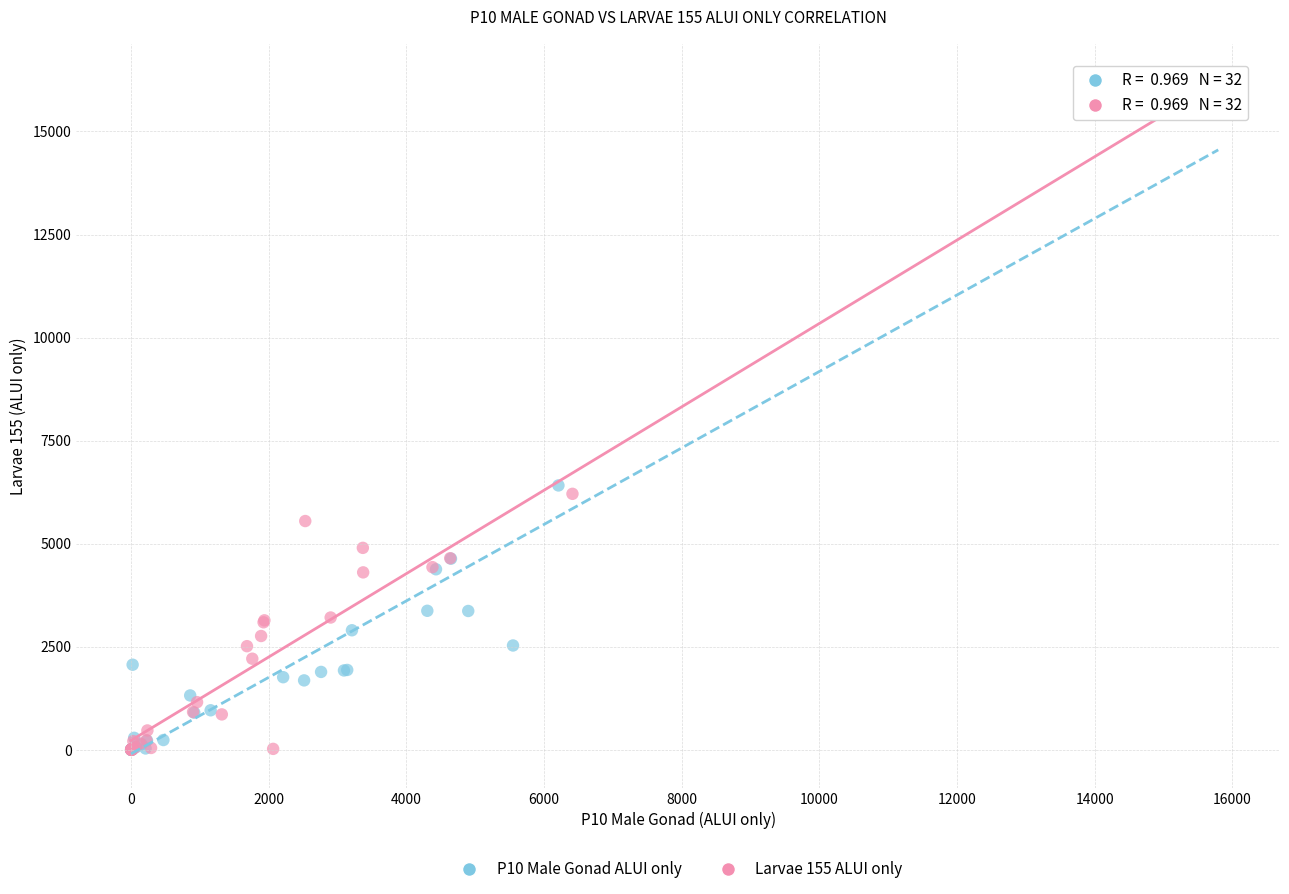

Which series has the widest spread of Y values?

P10 Male Gonad ALUI only